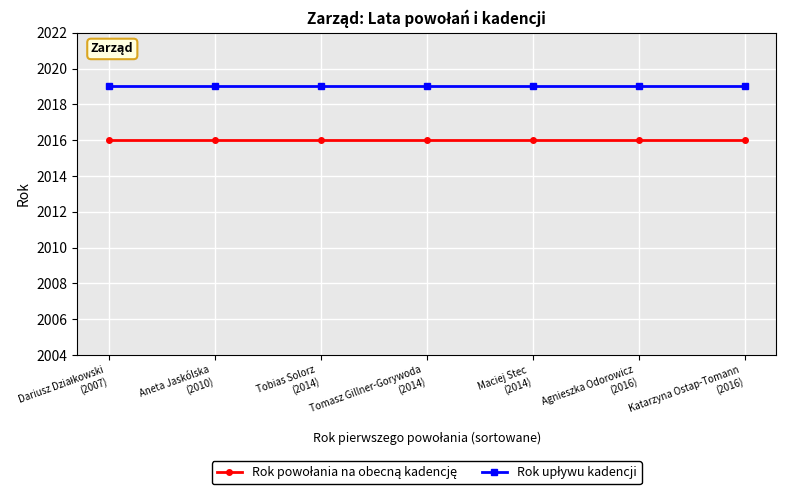

What is the smallest value displayed?

2016